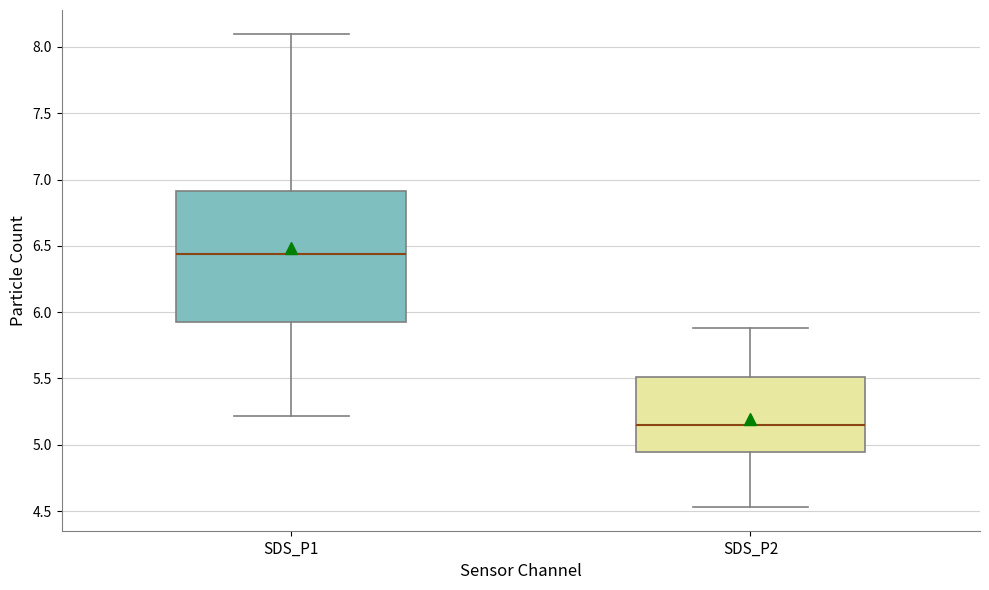

Which box is the tallest, from its lower edge to its upper edge?

SDS_P1